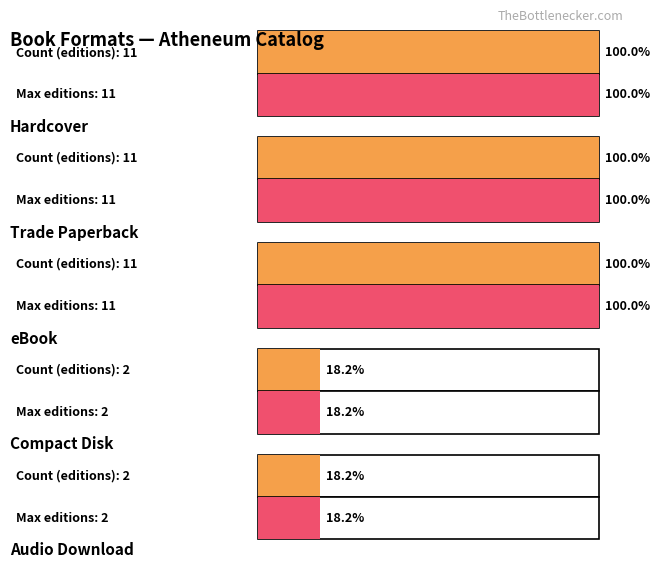

Where is the data nearest to the value 6?

3